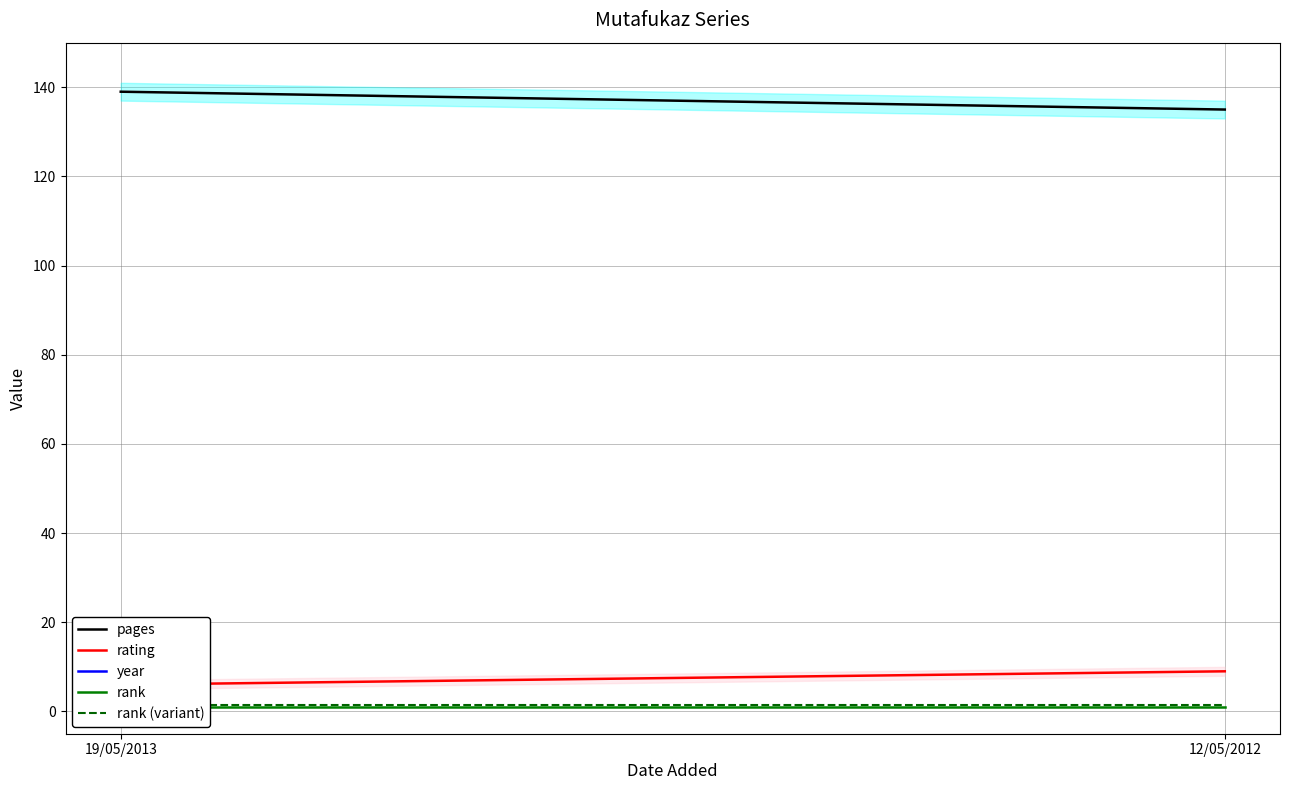

Is it true that pages equals 80.1 at 19/05/2013?

False